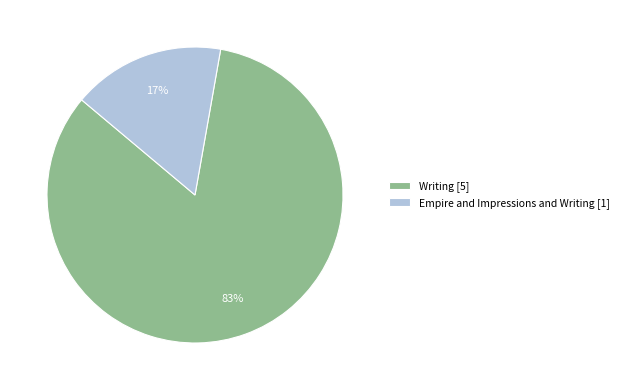

Which has a higher value, Writing or Empire and Impressions and Writing?

Writing